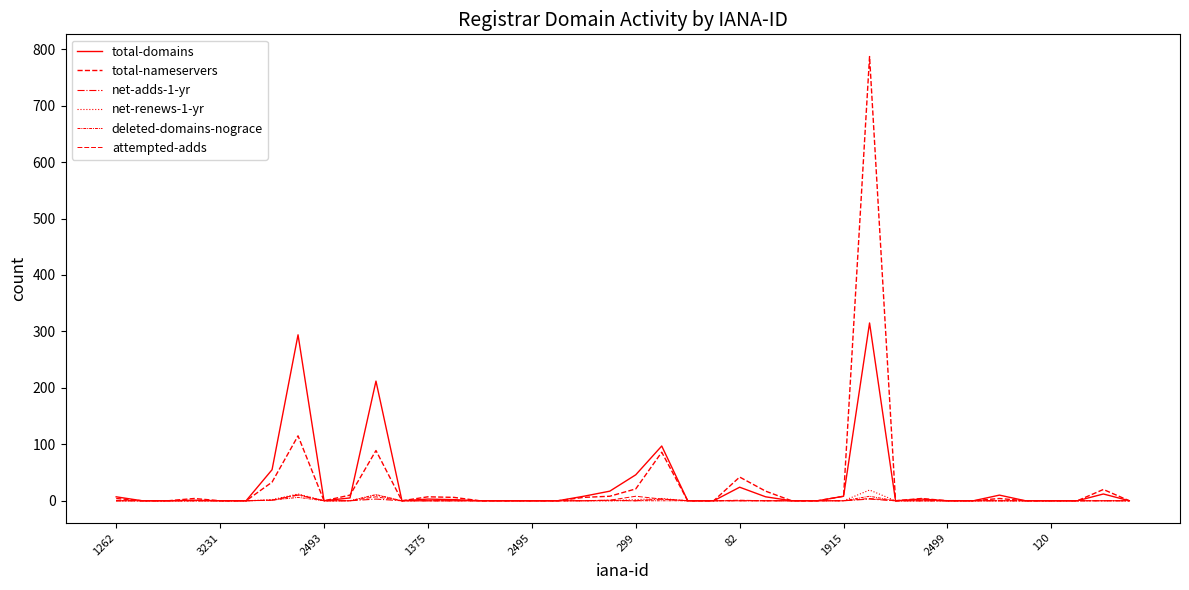

Where is the first local maximum for net-renews-1-yr?

1915